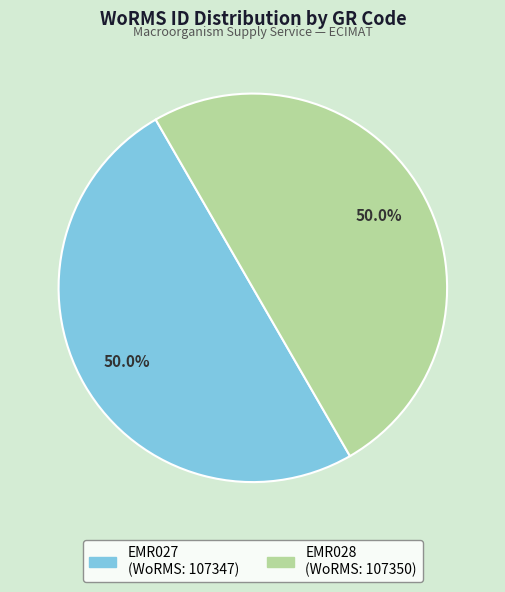

To the nearest percent, what percentage of the pie is EMR027?

50%